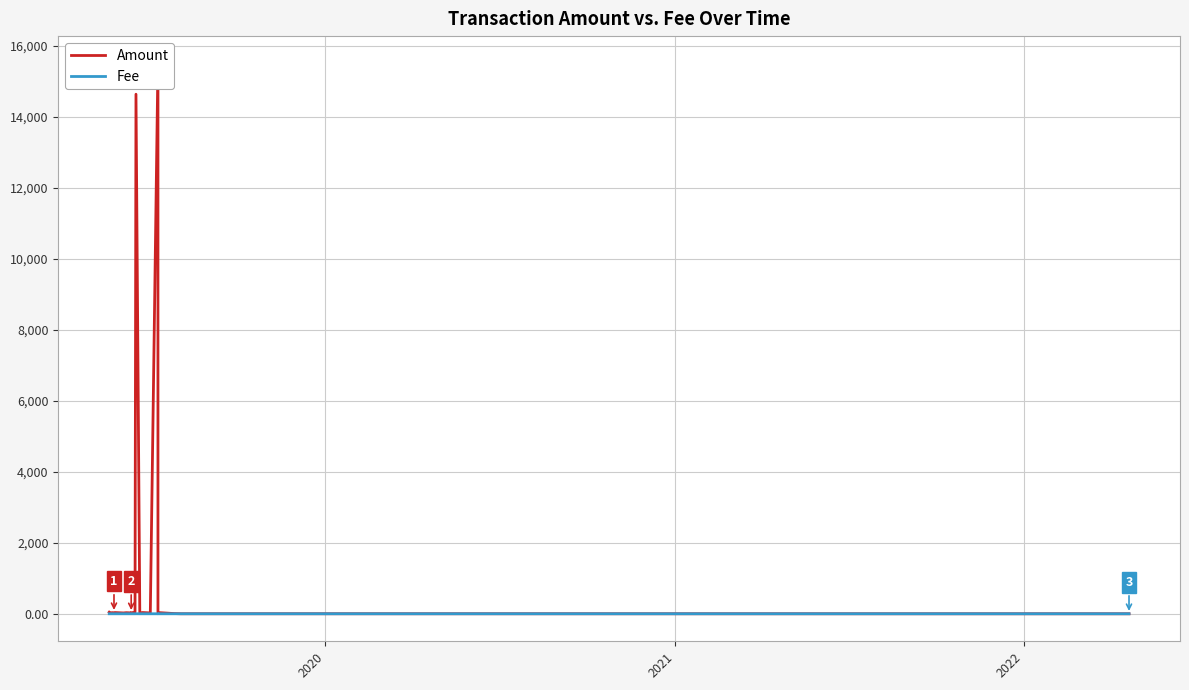

Which series ends up on top after the final intersection of Fee and Amount?

Fee